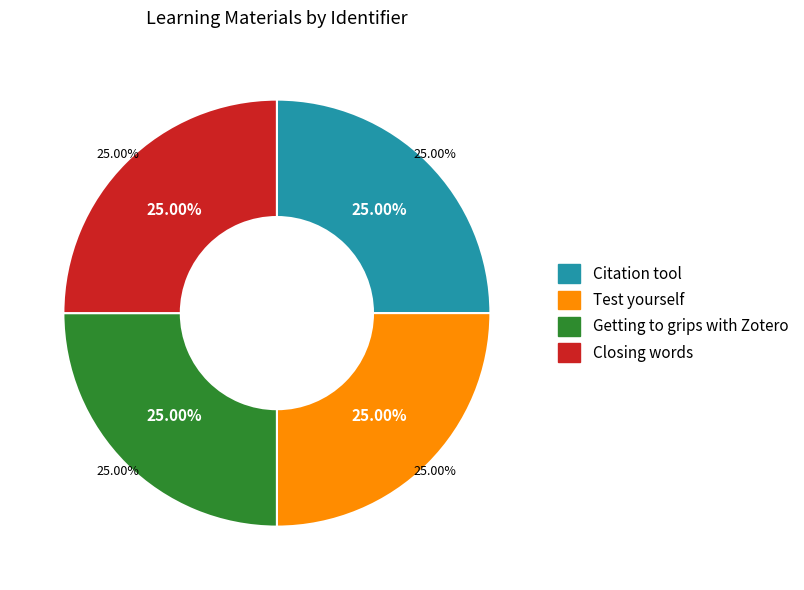

Is there any slice that represents more than half of the pie?

No